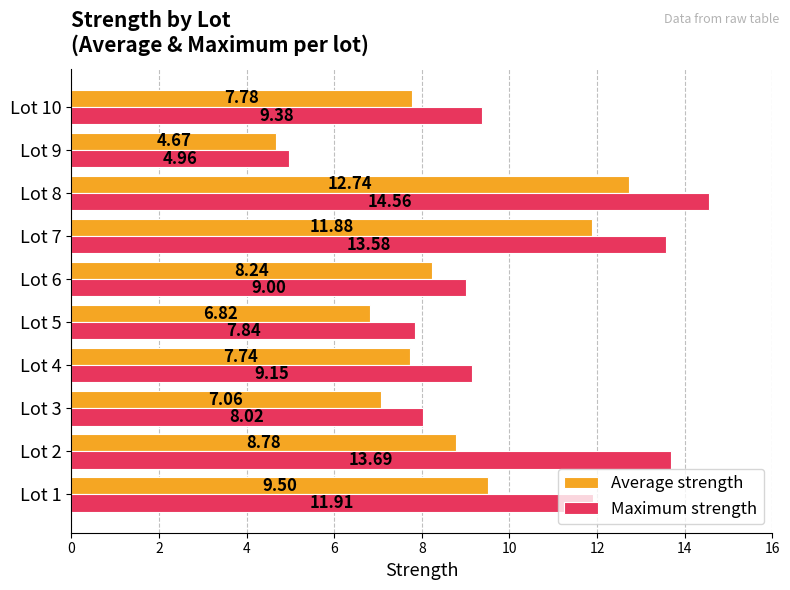

List the labels in order of Average strength value, smallest first.

Lot 9, Lot 5, Lot 3, Lot 4, Lot 10, Lot 6, Lot 2, Lot 1, Lot 7, Lot 8